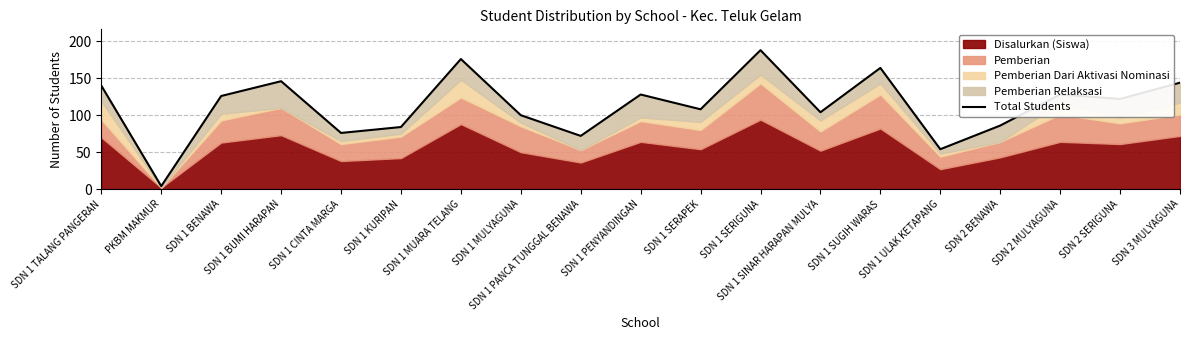

Reading left to right, what are all the values shown in this chart?

140	4	126	146	76	84	176	100	72	128	108	188	104	164	54	86	128	122	144